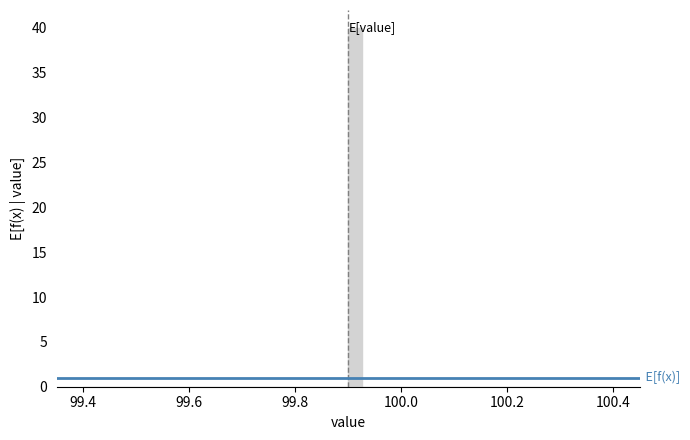

Read against the x-axis, roughly where is the centre of the tallest bar?

99.92